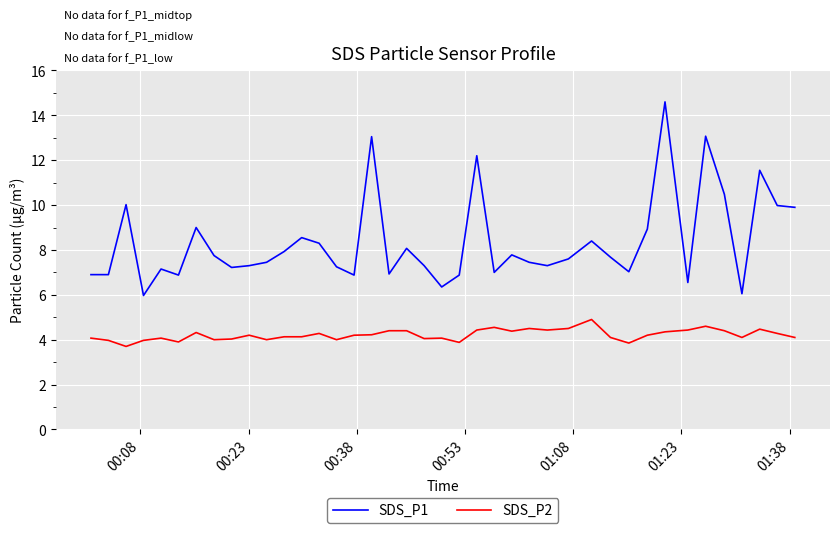

True or false: SDS_P1 and SDS_P2 intersect in this chart.

False